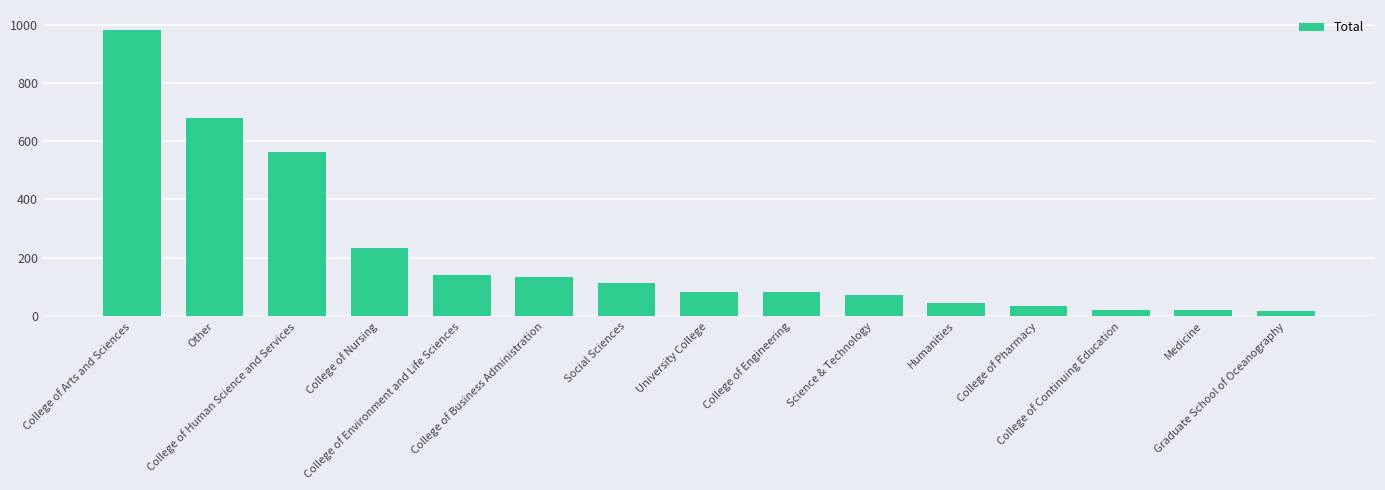

What is the value of the 2nd bar from the left?

681